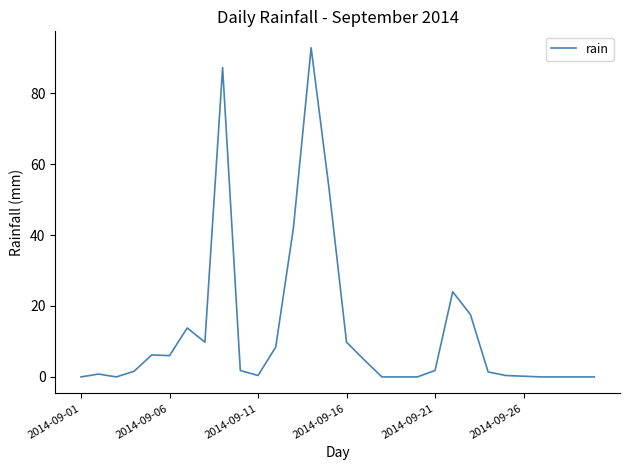

What is the greatest value displayed?

92.8